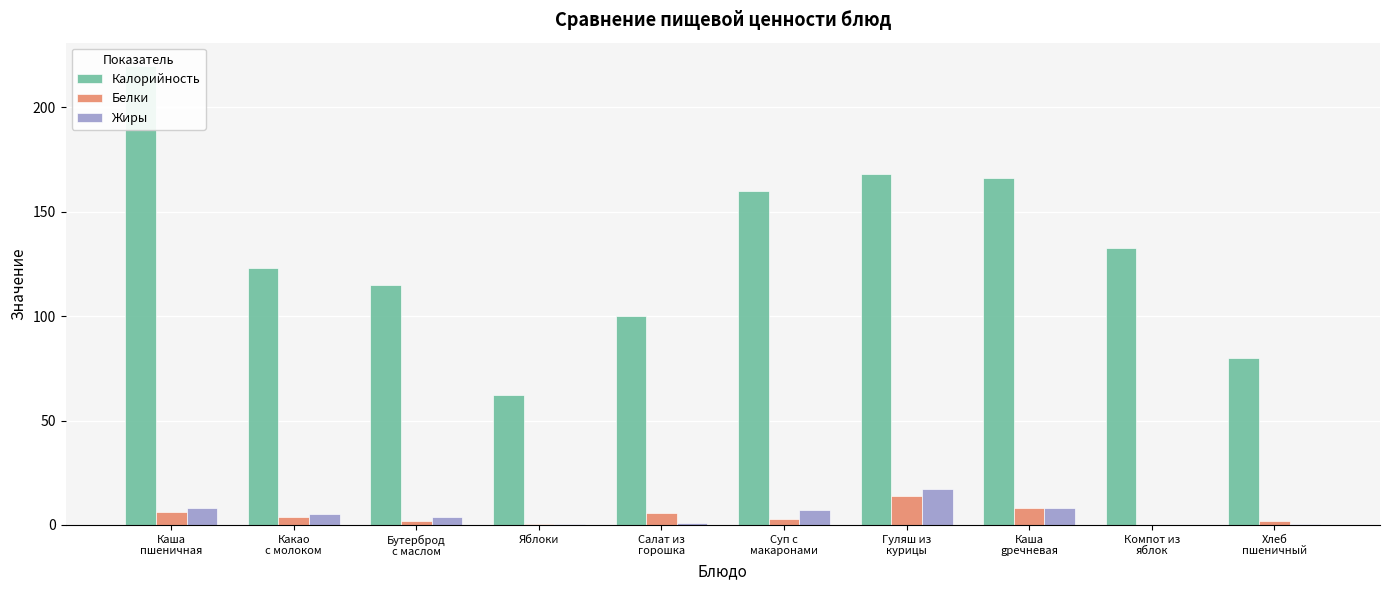

Which has a higher value, Суп с
макаронами or Какао
с молоком?

Суп с
макаронами